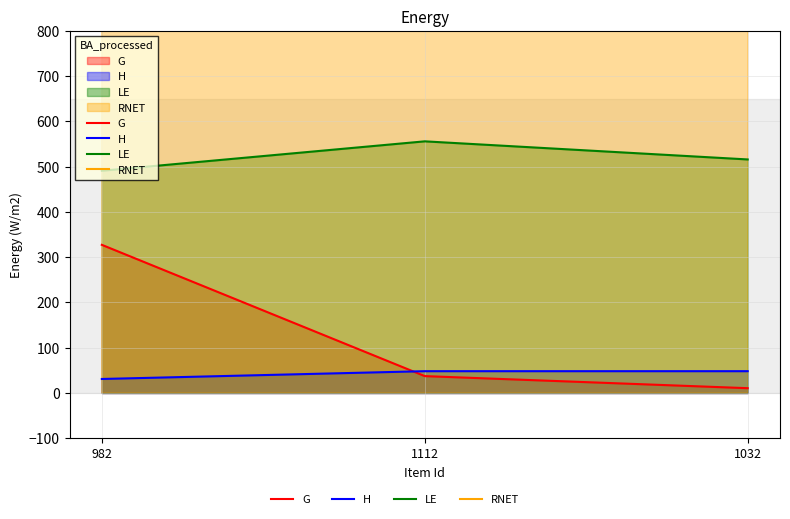

At how many categories does at least one series exceed 1070?

1